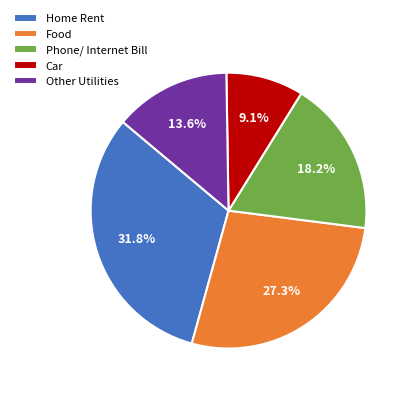

How many segments does this pie chart have?

5